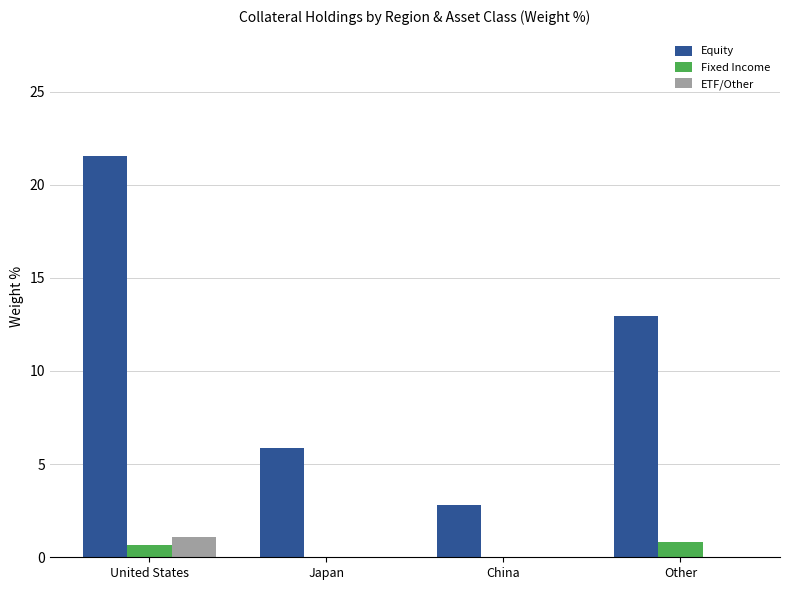

Is the value of ETF/Other at Other greater than the value of Fixed Income at United States?

No